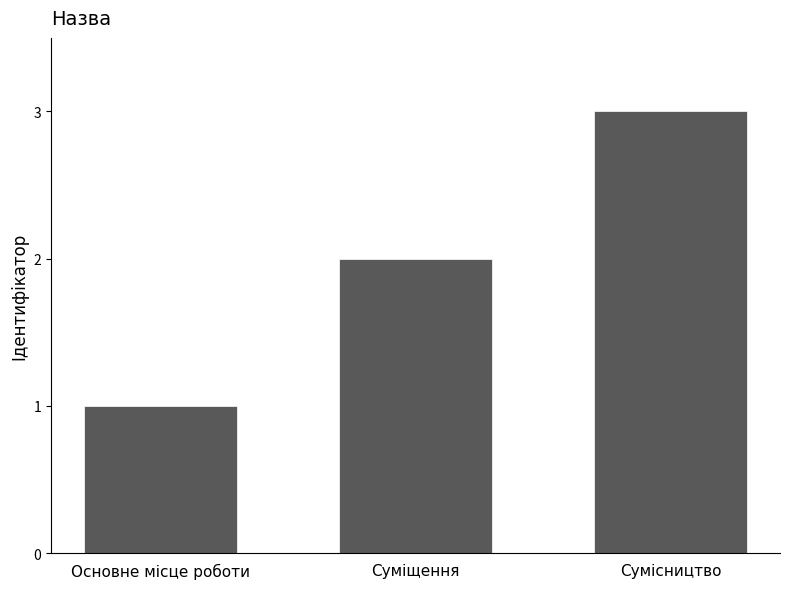

Count the number of categories in the chart.

3